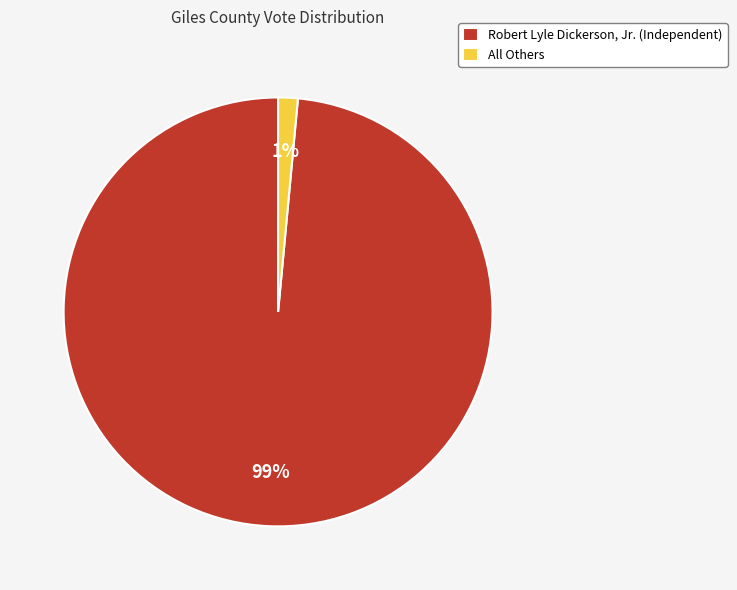

Between All Others and Robert Lyle Dickerson, Jr. (Independent), which is larger?

Robert Lyle Dickerson, Jr. (Independent)